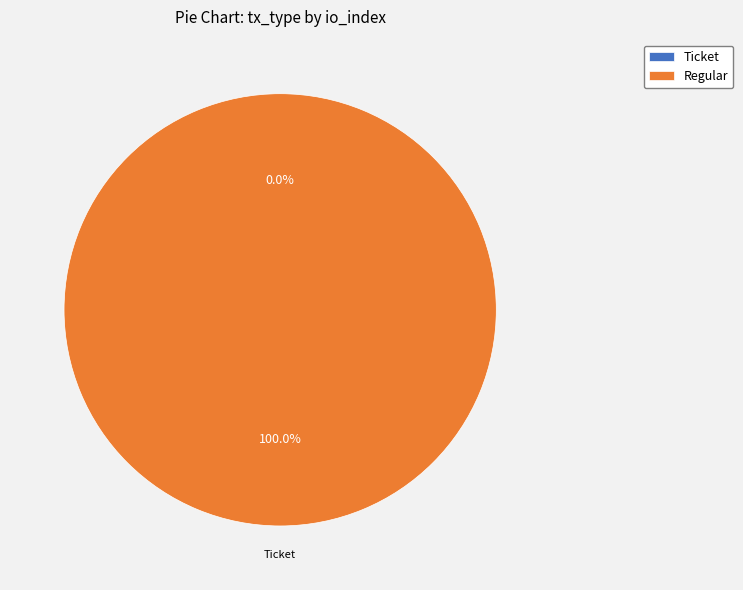

Does Ticket represent more than half of the total?

No